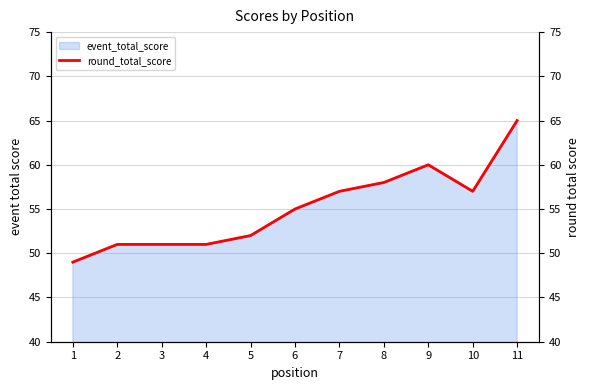

What is the sum of the values at 4 and 10?

108